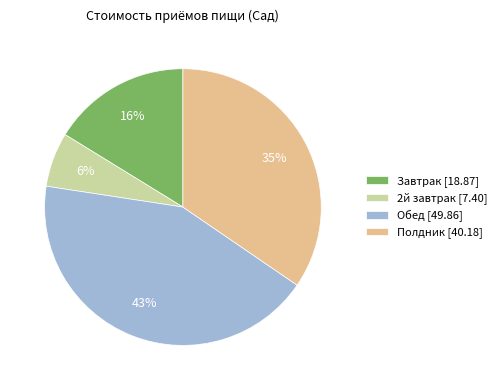

True or false: 2й завтрак accounts for 1% of the total.

False